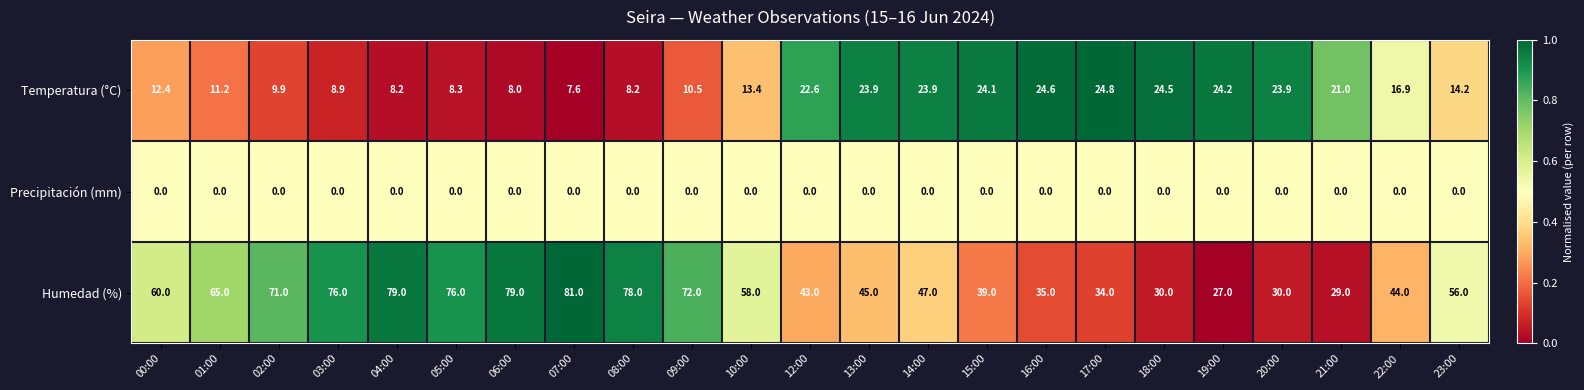

What is the difference between the second highest and second lowest values in the Temperatura (°C) series?

16.6